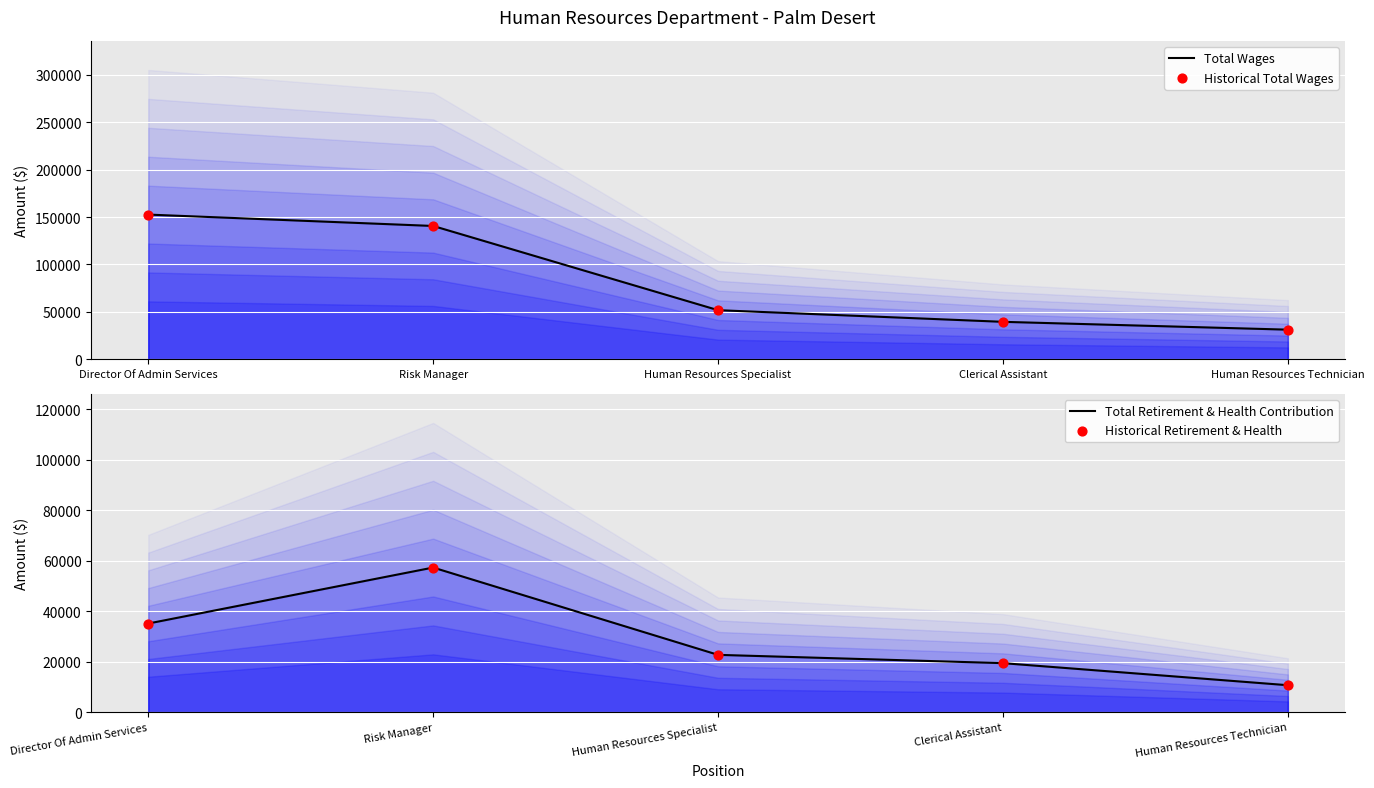

Which series contains the lowest Y value?

Total Retirement & Health Contribution